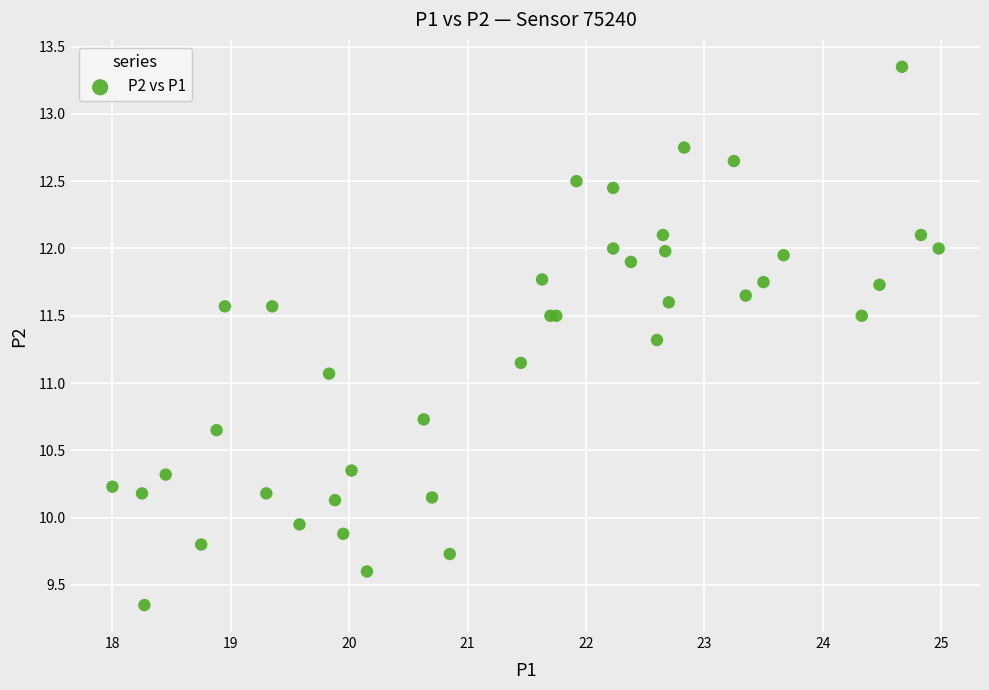

What Y value in the scatter plot is closest to 11?

11.1